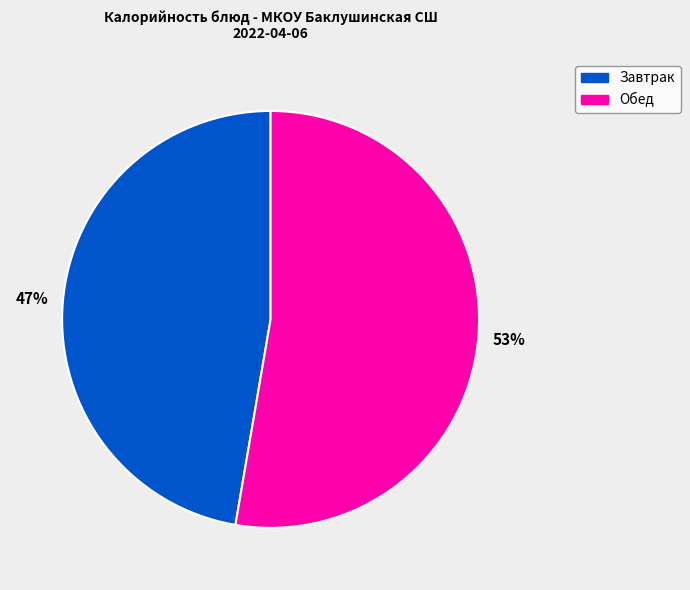

To the nearest percent, what is the combined percentage of Завтрак and Обед?

100%